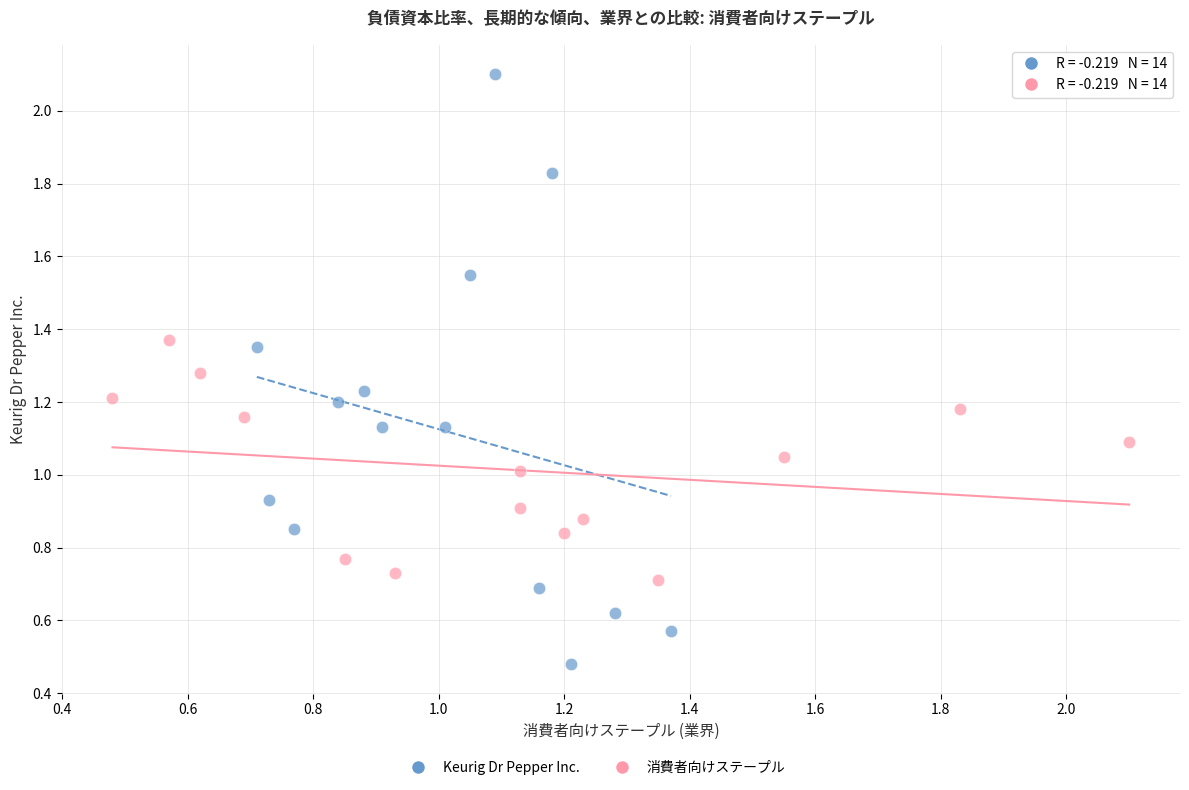

Which series reaches the minimum Y coordinate?

Keurig Dr Pepper Inc.